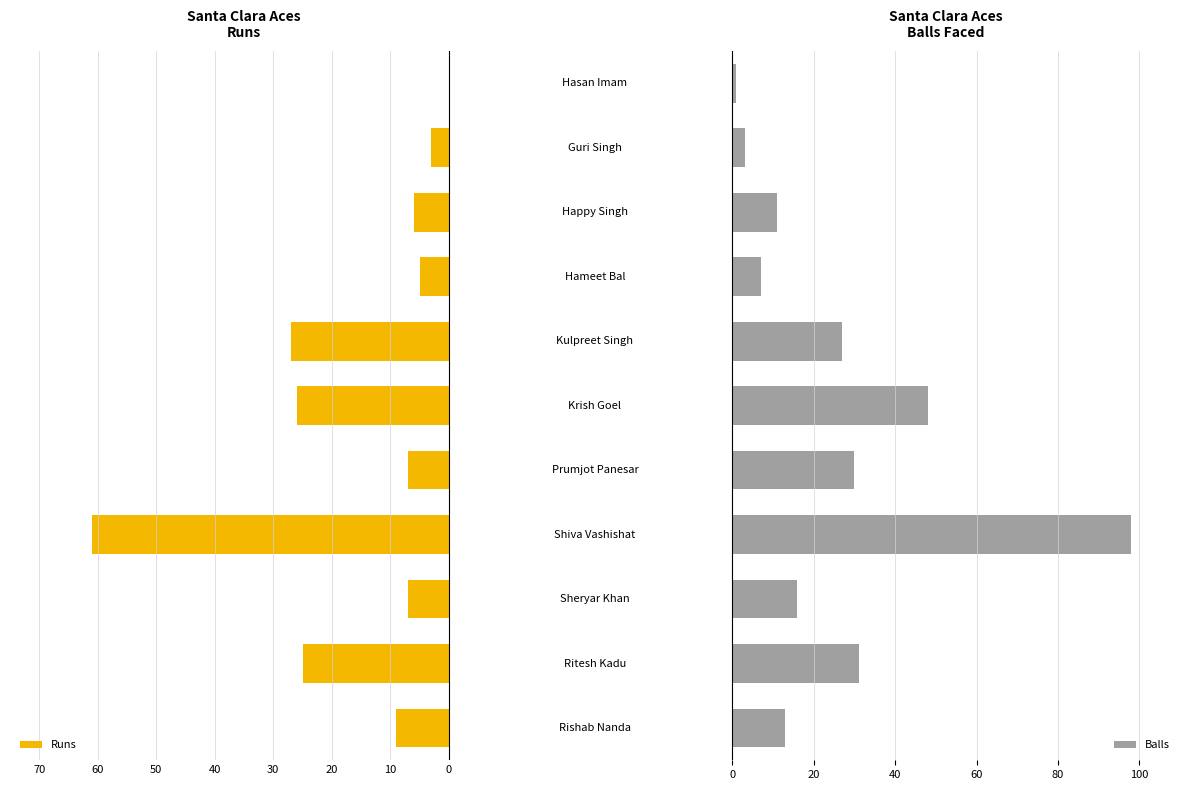

Does the chart contain stacked bars?

No